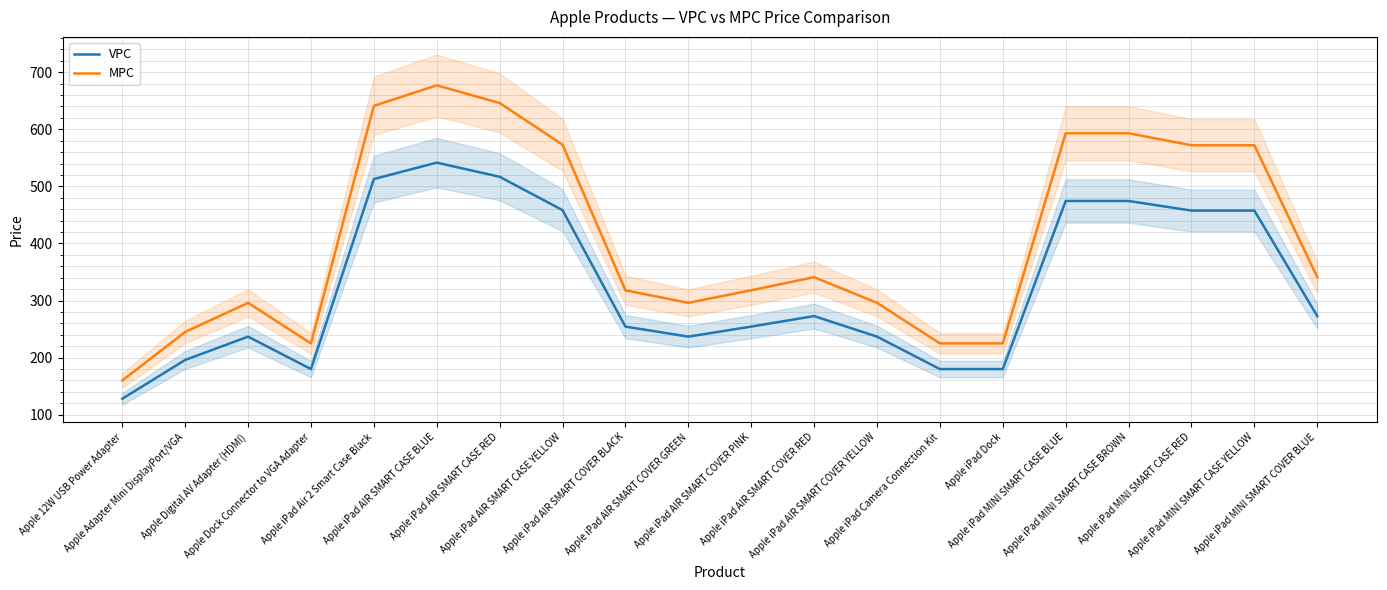

What is the spread (max minus min) of values at Apple iPad AIR SMART CASE RED?

129.2